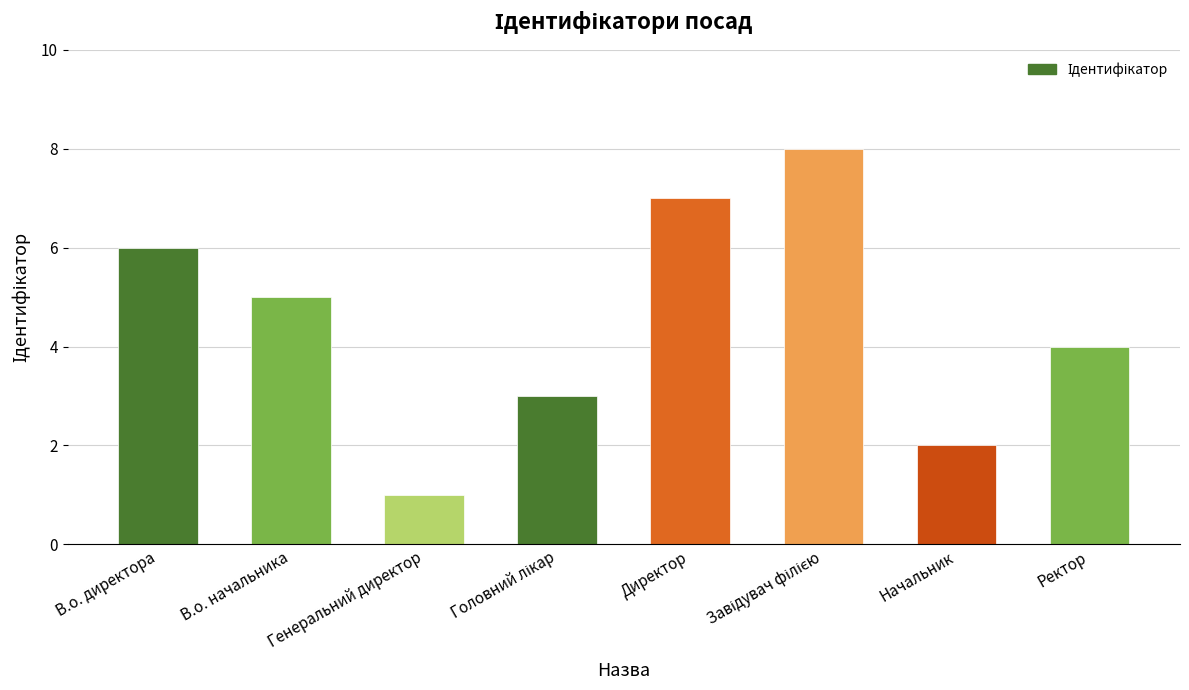

What is the sum of all values?

36